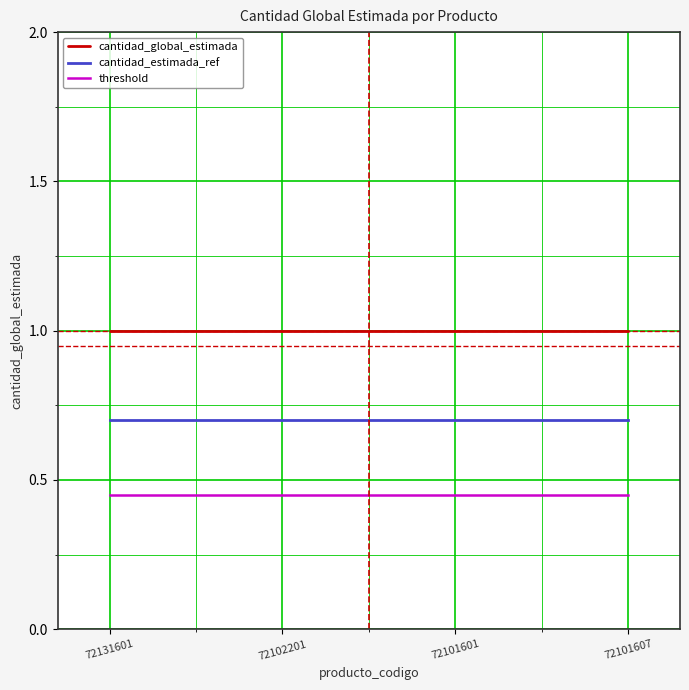

List the series in order of their peak value, highest first.

cantidad_global_estimada, cantidad_estimada_ref, threshold